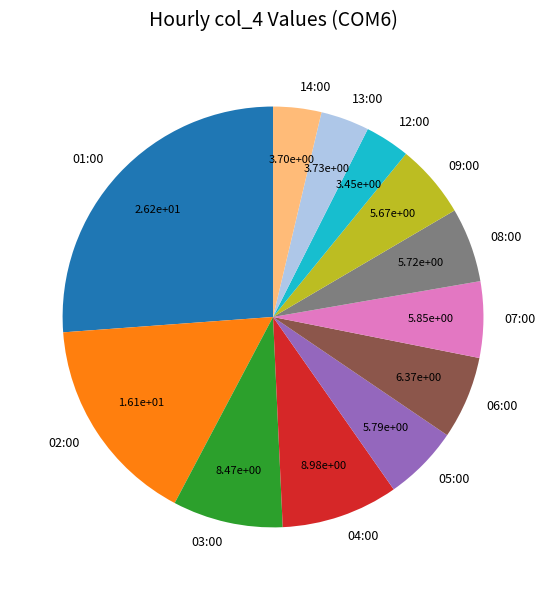

The 04:00 slice represents 9% of the pie. True or false?

True